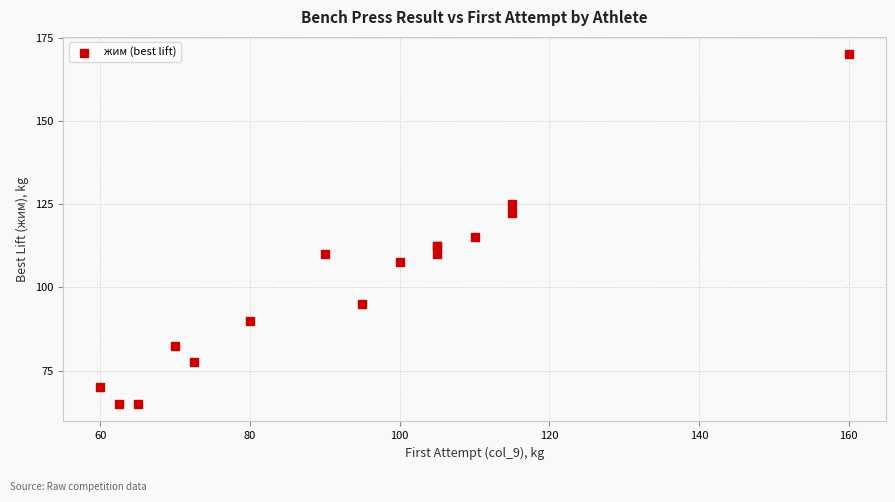

What Y value in the scatter plot is closest to 117?

115.0